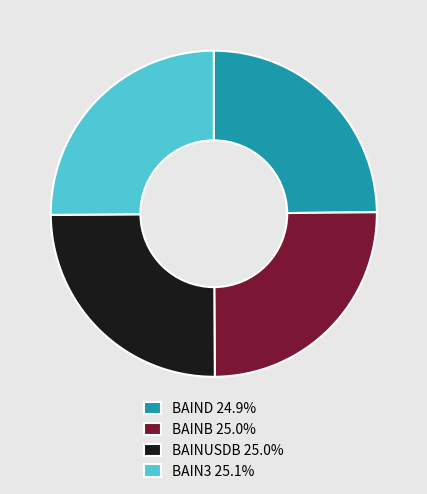

How many slices are in this pie chart?

4